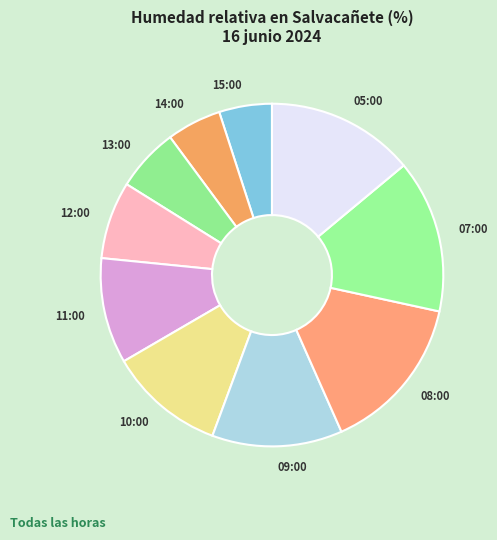

How many slices are in this pie chart?

10